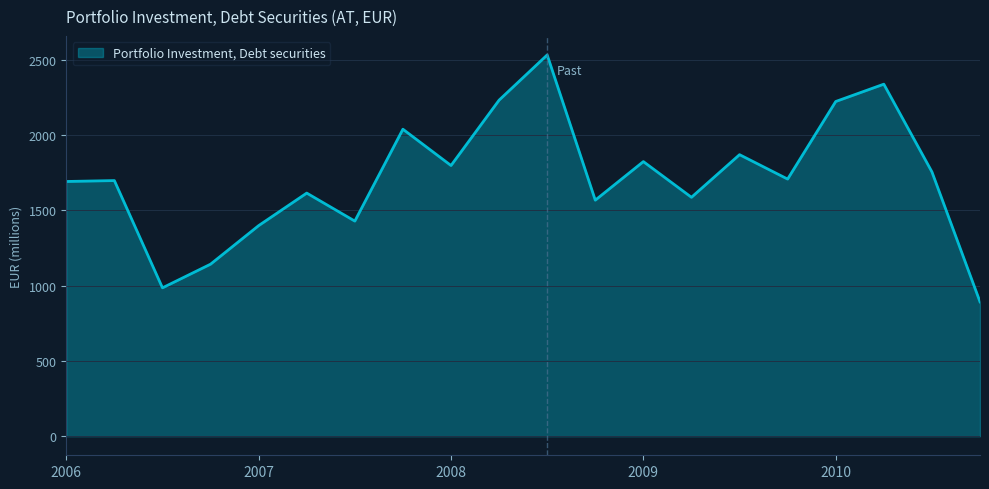

What is the difference between the maximum and minimum values?

1639